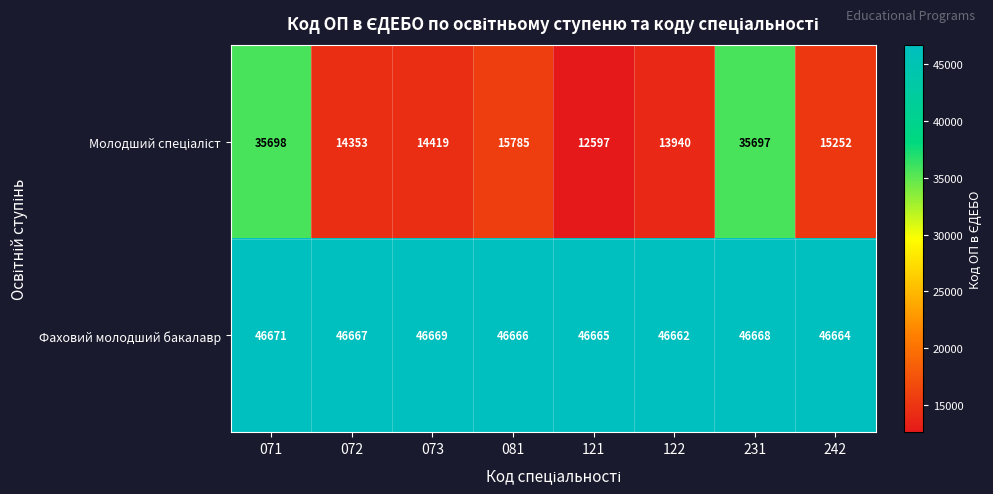

What is the difference between the maximum and minimum values in the Фаховий молодший бакалавр series?

9